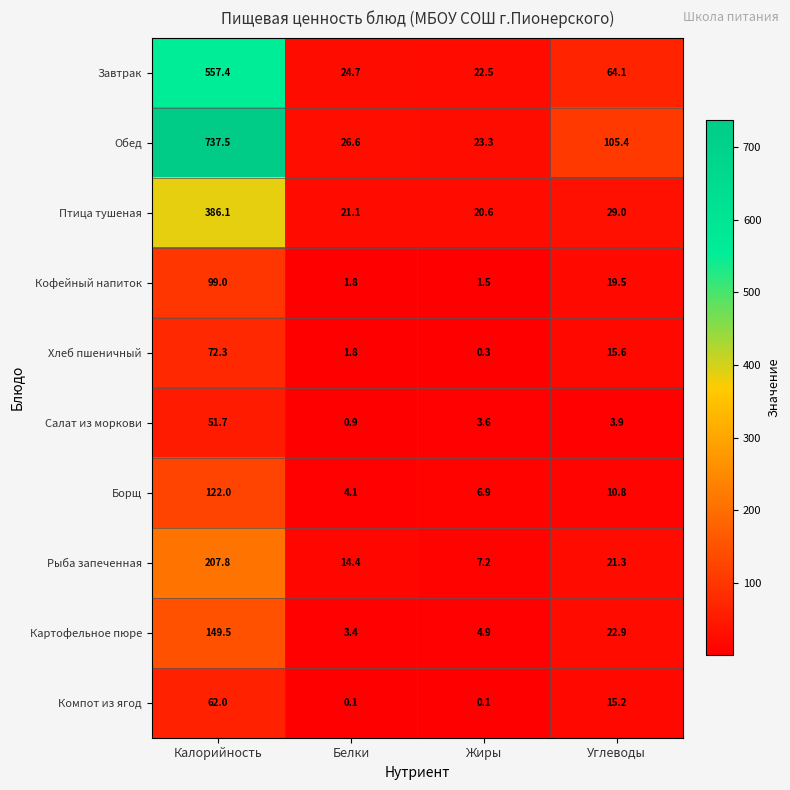

How many categories are shown in the chart?

4